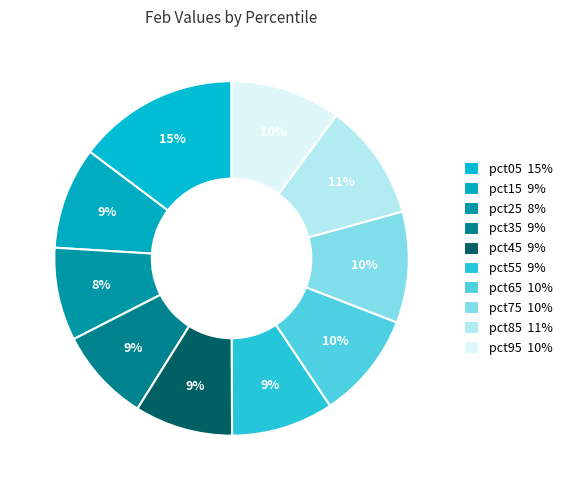

To the nearest percent, what is the average slice percentage?

10%